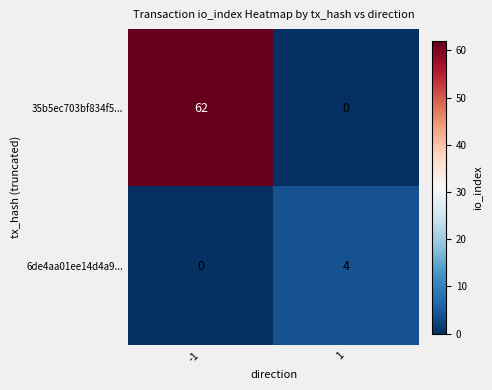

What is the difference between the 6de4aa01ee14d4a9... values at -1 and 1?

4